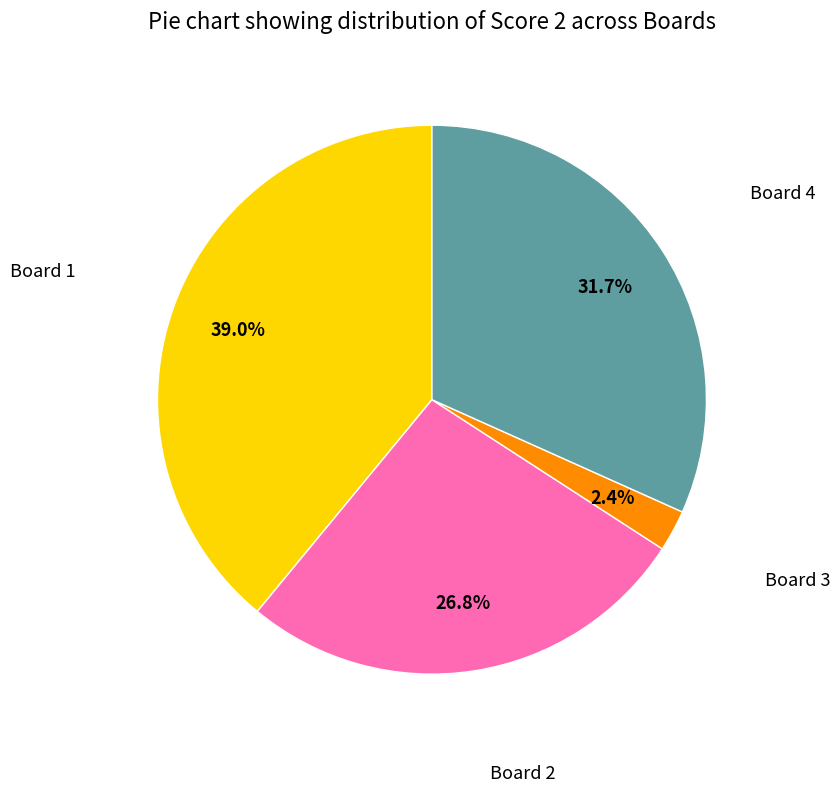

Count the number of slices in the pie.

4